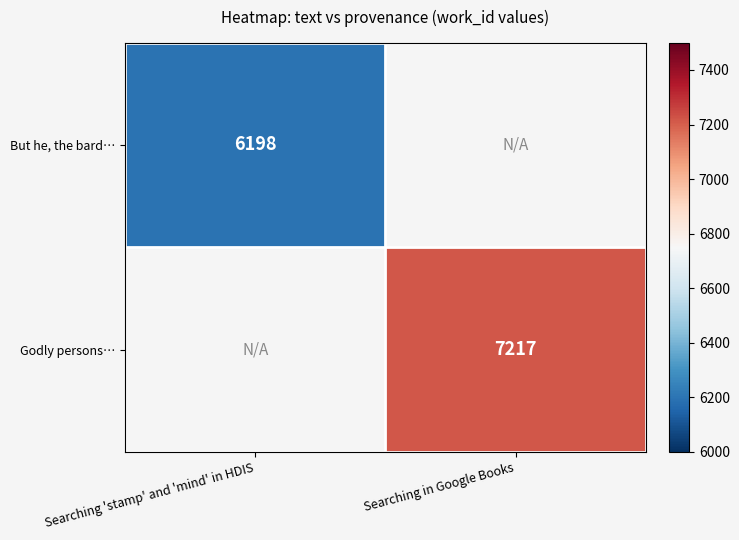

Is it true that Godly persons… equals 11782 at Searching in Google Books?

False